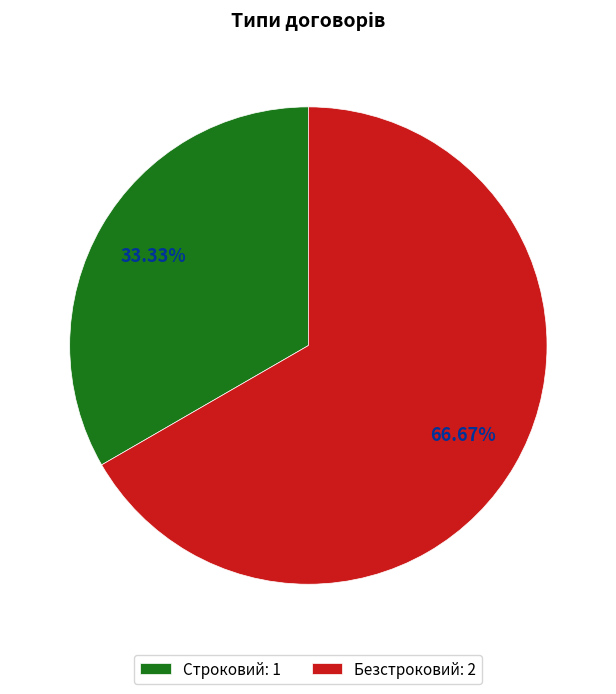

What percentage is the Строковий slice, to the nearest percent?

33%